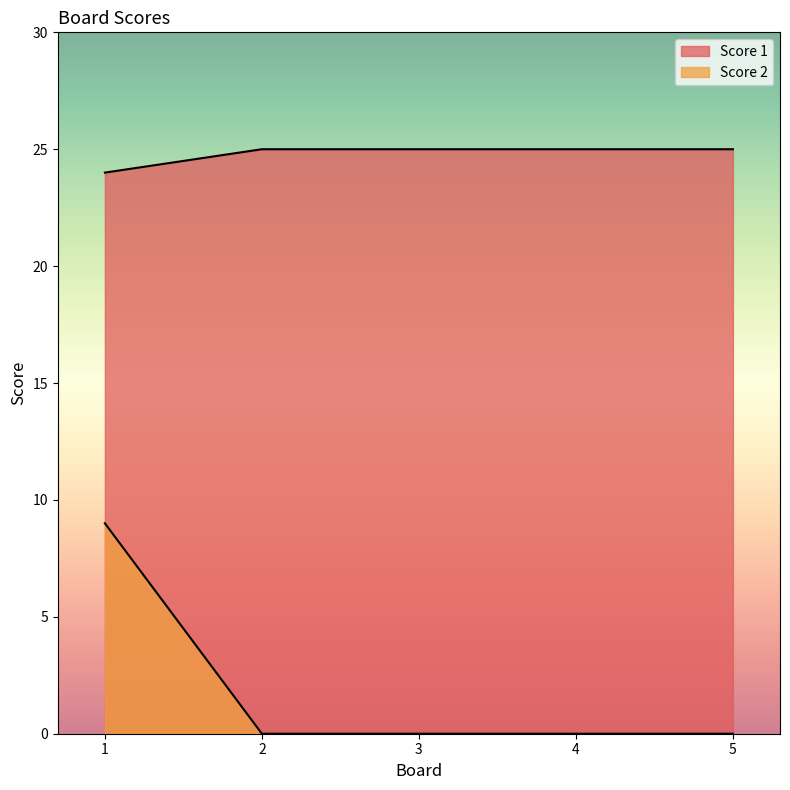

List the series in order of their peak value, highest first.

Score 1, Score 2